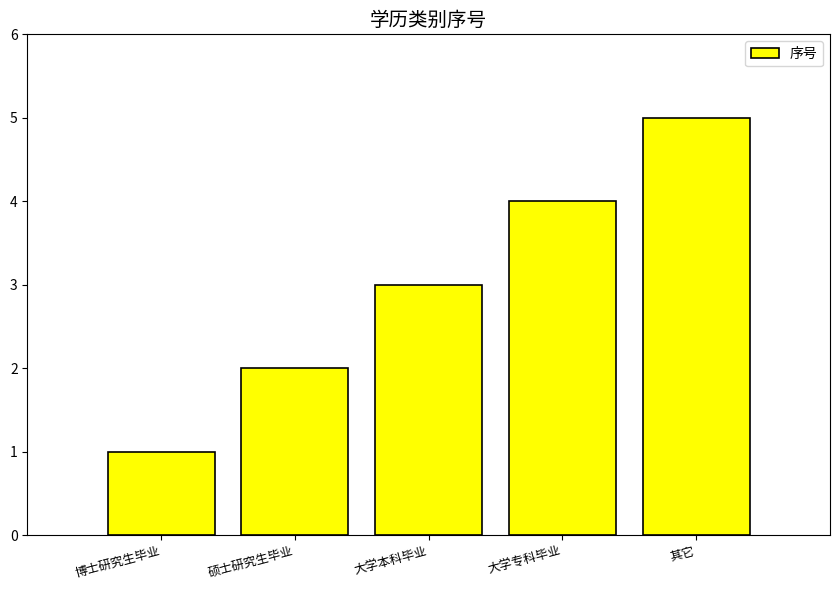

Which label corresponds to the largest value in the chart?

其它